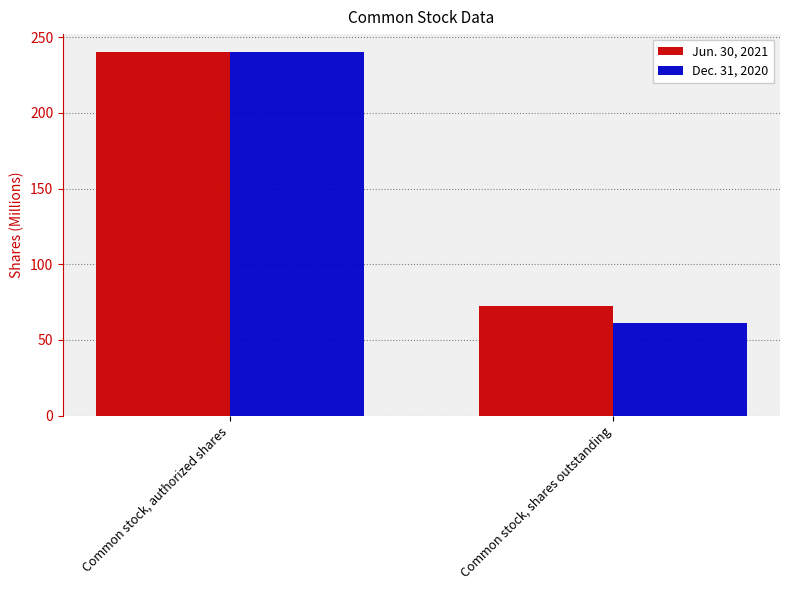

Rank the categories by Dec. 31, 2020 value from highest to lowest.

Common stock, authorized shares, Common stock, shares outstanding